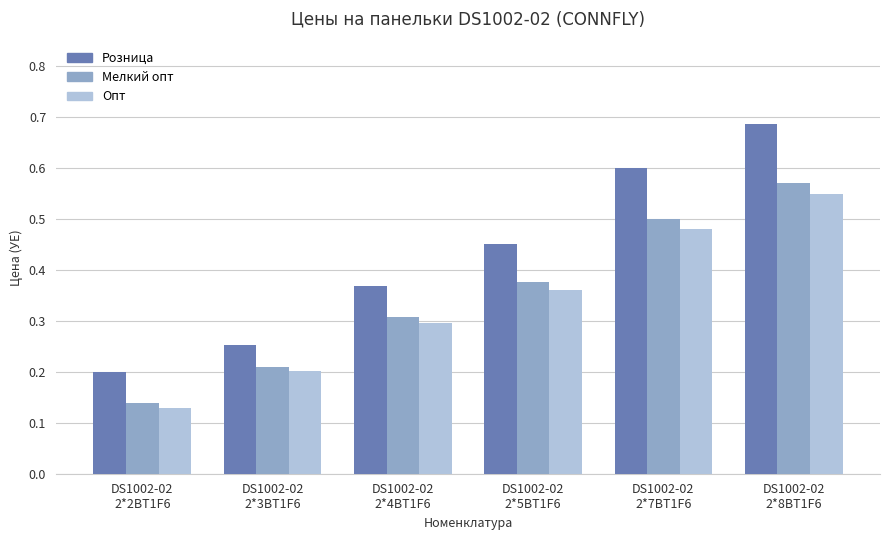

Which series has the largest total across all categories?

Розница